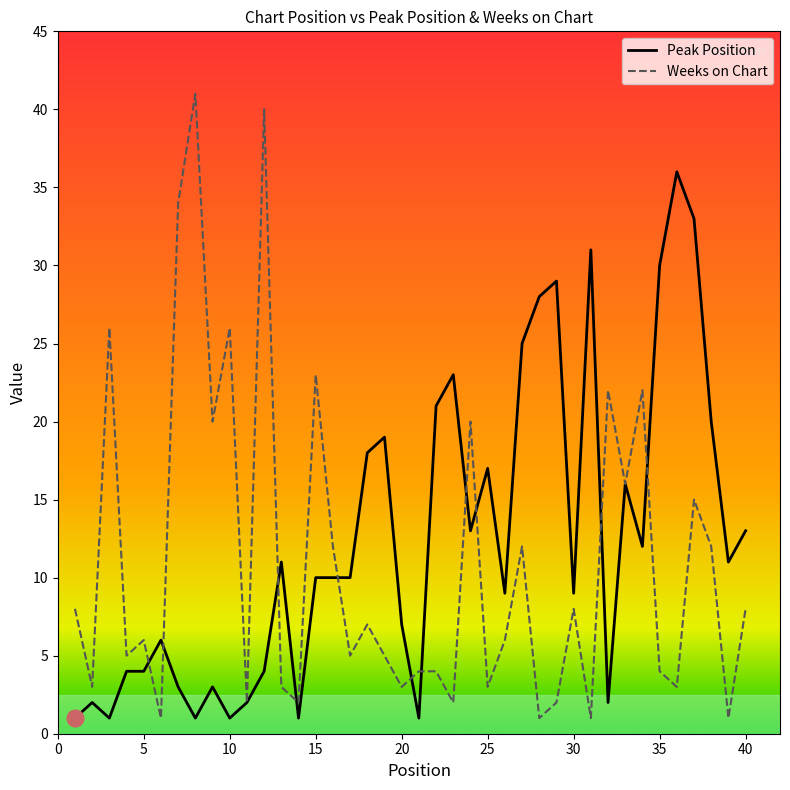

What is the highest value of the Weeks on Chart series?

41